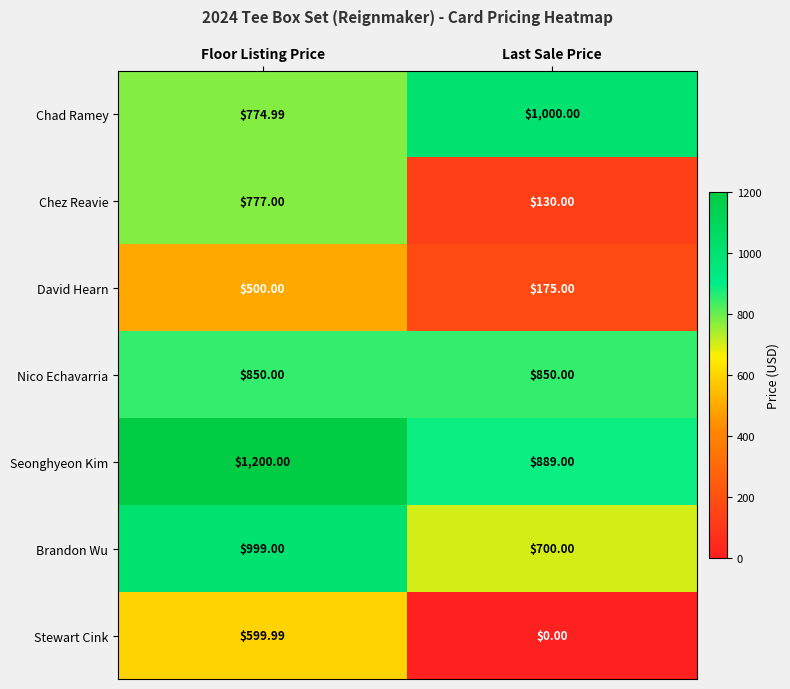

Where is Stewart Cink nearest to the value 299?

Last Sale Price